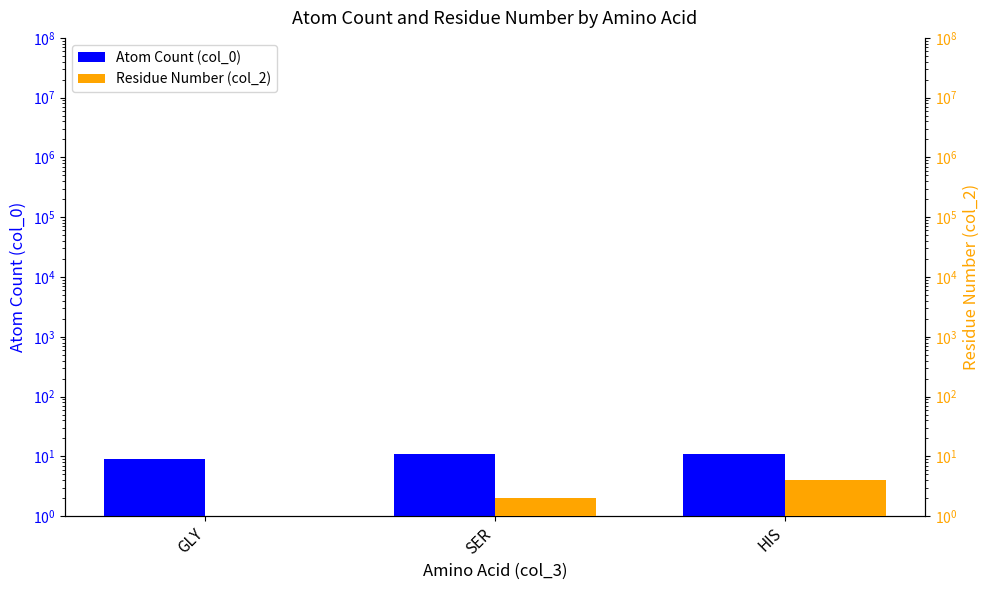

What is the minimum value shown in the chart?

1